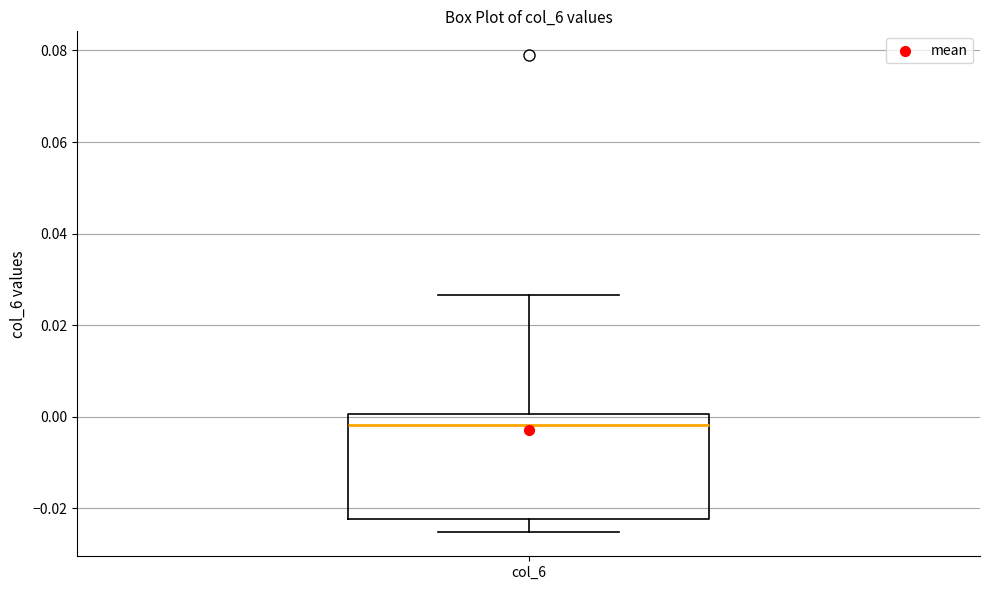

Read this box plot against the y-axis: the position of the median line, the range covered by the box, and the ends of both whiskers. The values are not printed on the chart, so give them approximately, as read against the axis.

median -0.002, box -0.022 to 0.000, whiskers -0.026 to 0.026